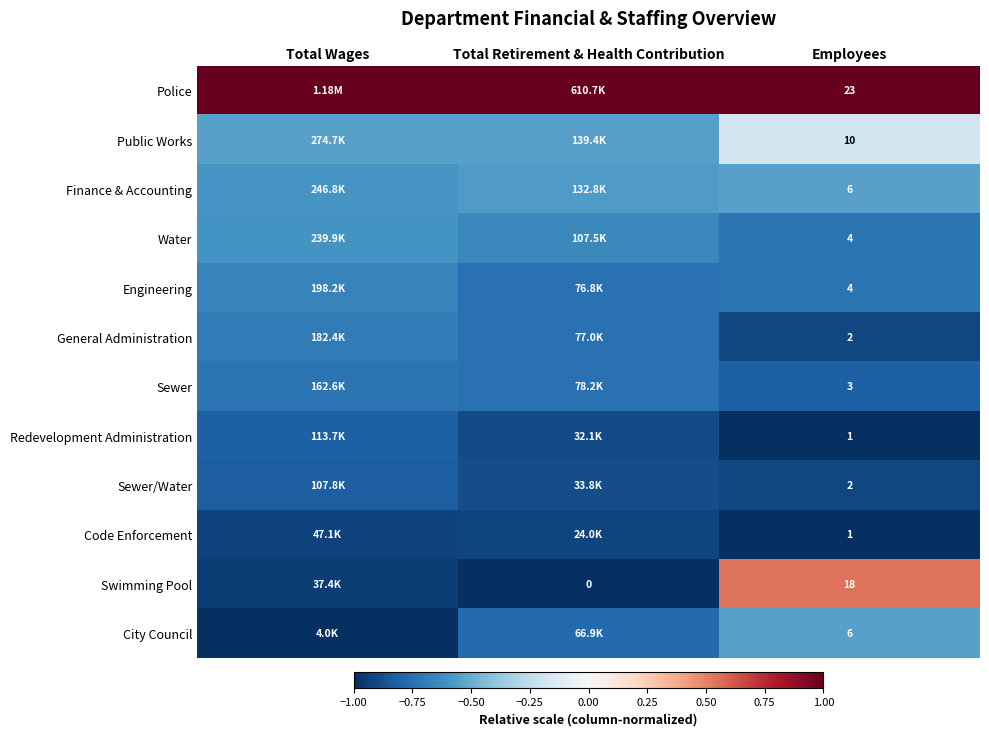

Which series has the largest total across all categories?

Police